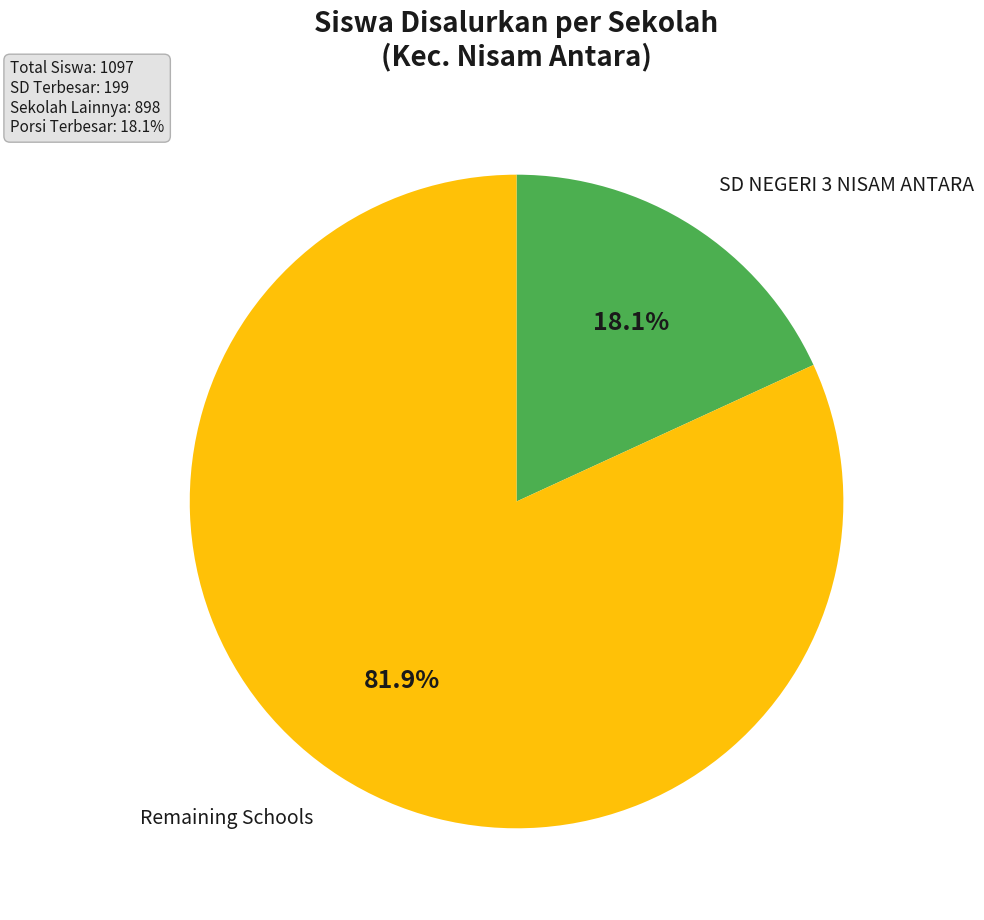

To the nearest percent, what is the average slice percentage?

50%